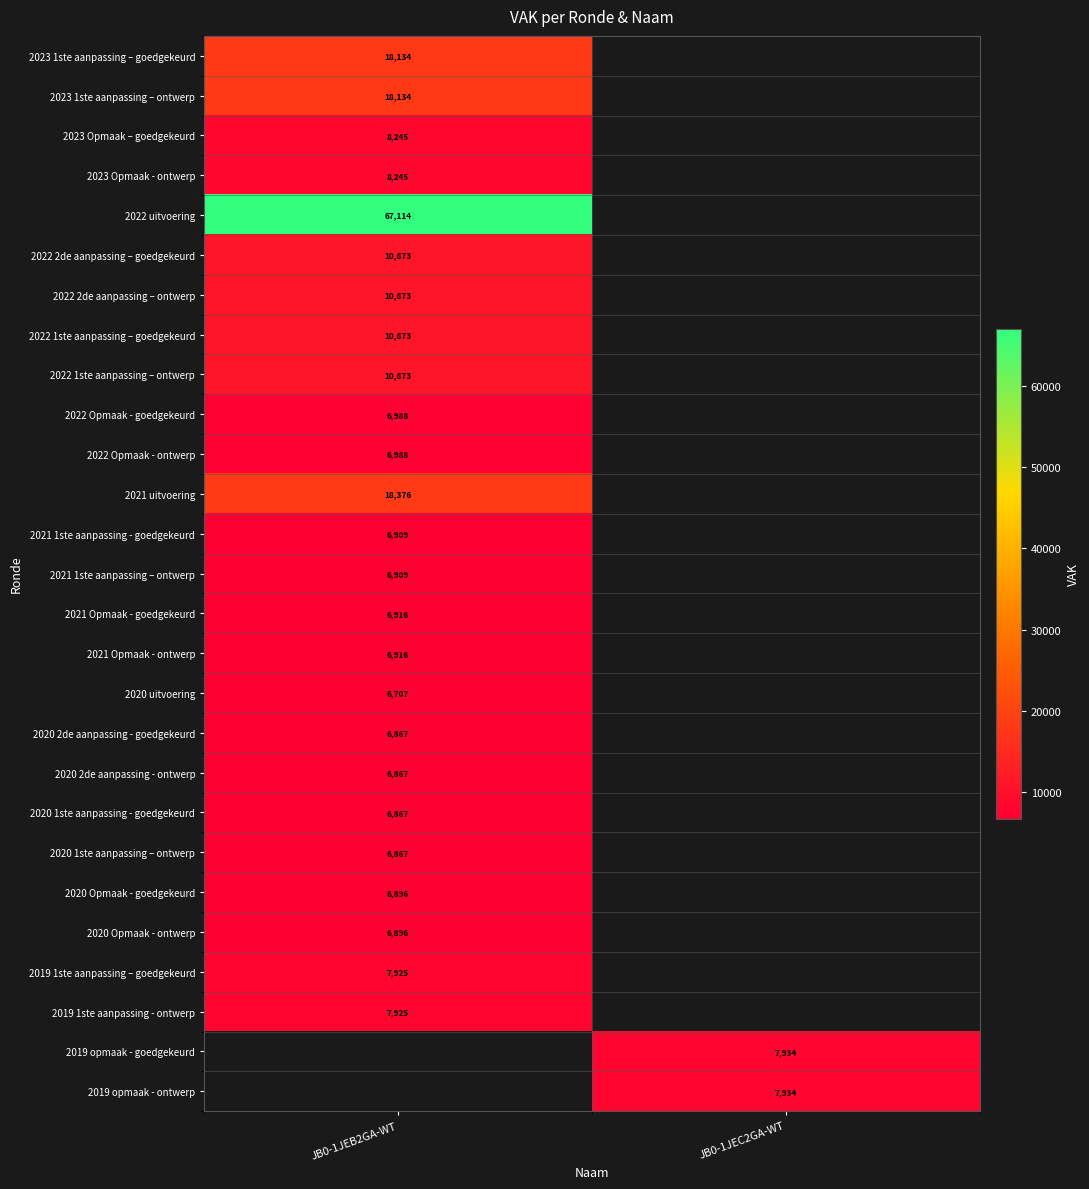

Count the number of categories in the chart.

2